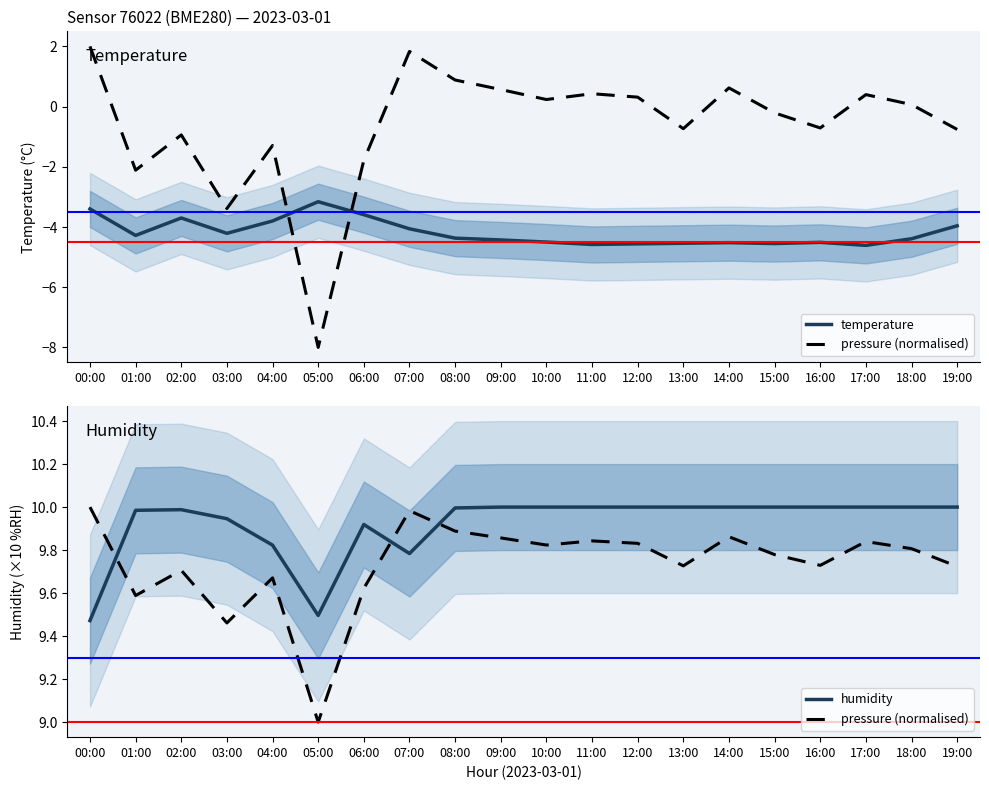

Which has a higher value, 03:00 or 16:00?

03:00